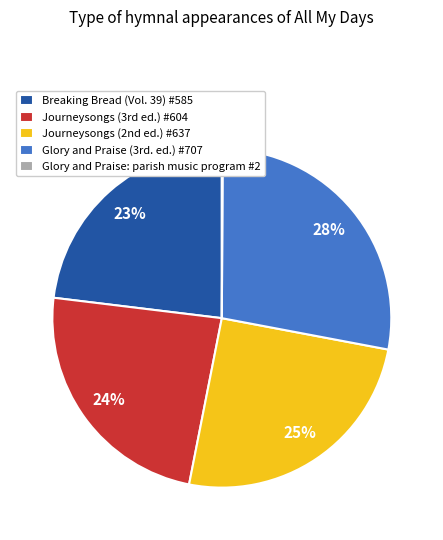

Which category has the biggest portion of the pie?

Glory and Praise (3rd. ed.) #707